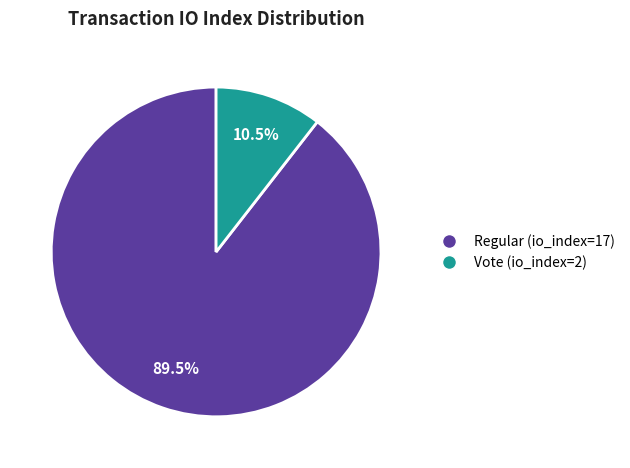

Combined, what portion of the pie is Vote (io_index=2) and Regular (io_index=17)?

100.0%